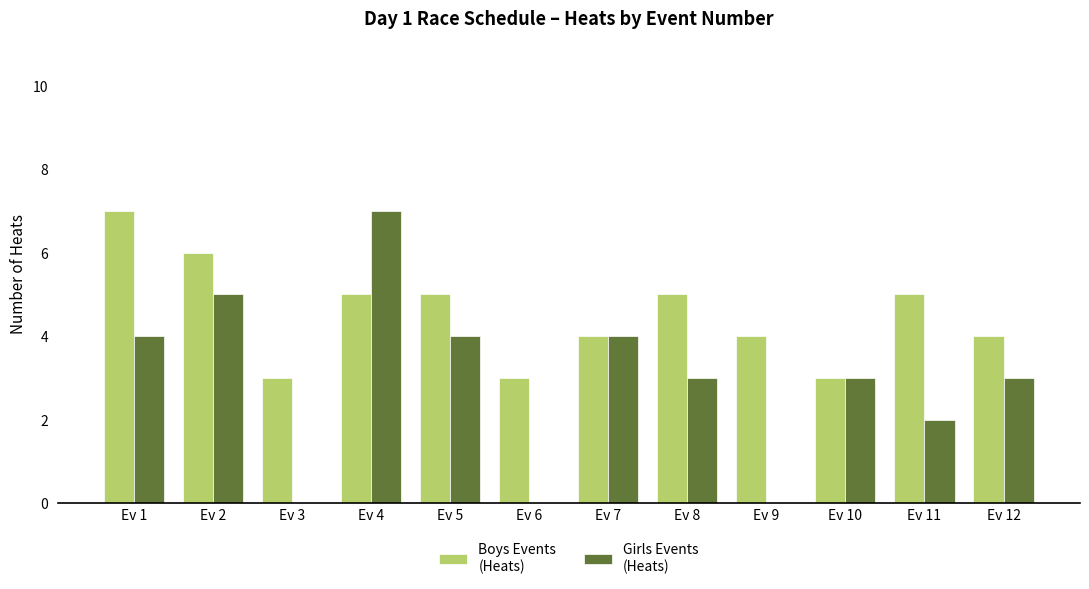

What is the maximum value shown in the chart?

7